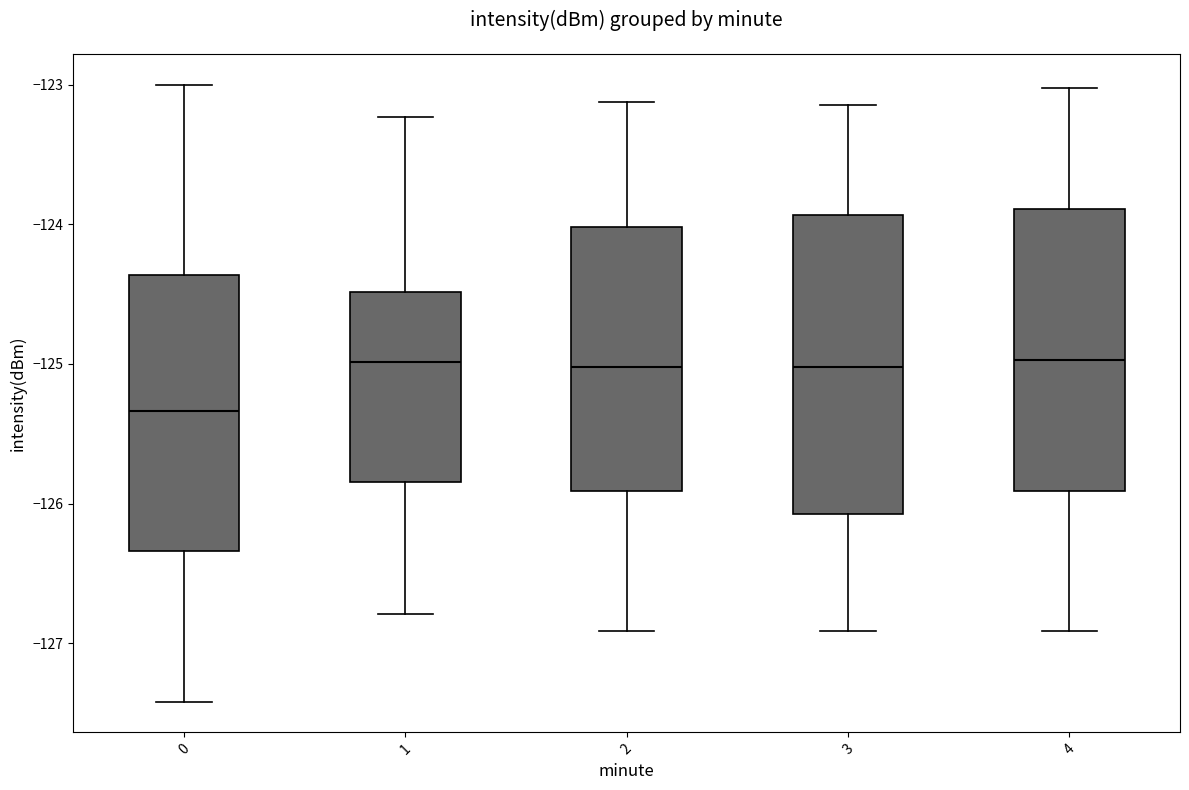

Which box is the tallest, from its lower edge to its upper edge?

3